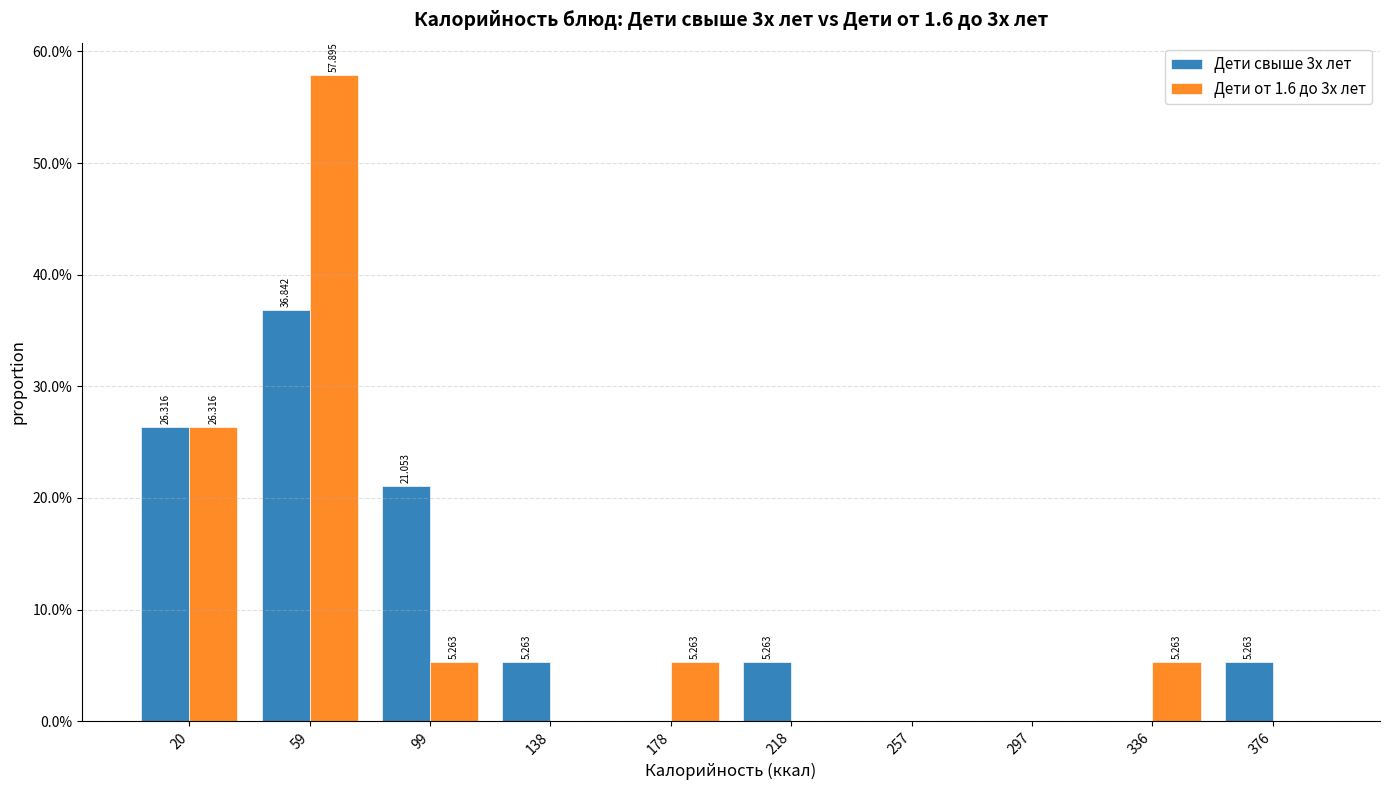

In the Дети свыше 3х лет series, which range on the x-axis has the tallest bar?

40 to 80